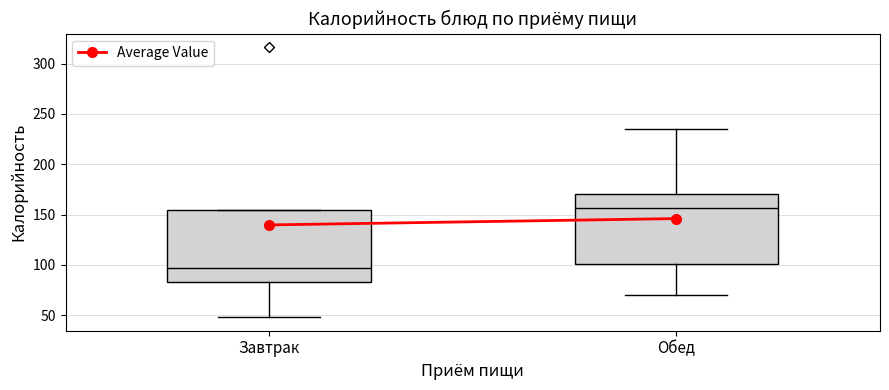

Where is the lower edge of the box for Завтрак on the y-axis? The values are not printed on the chart, so give them approximately, as read against the axis.

85